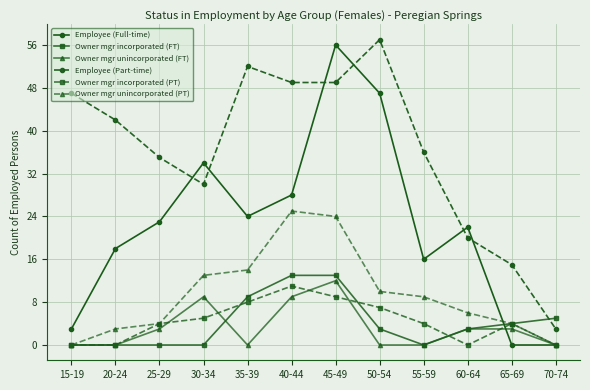

What is the maximum value shown in the chart?

57